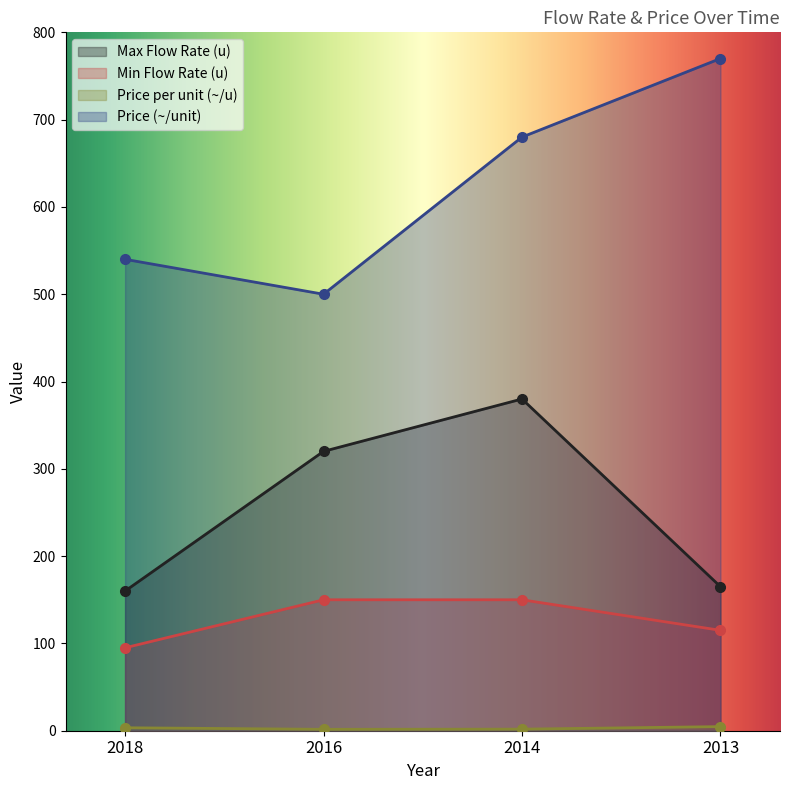

True or false: Min Flow Rate (u) has more than 1 points higher than both neighbors.

False